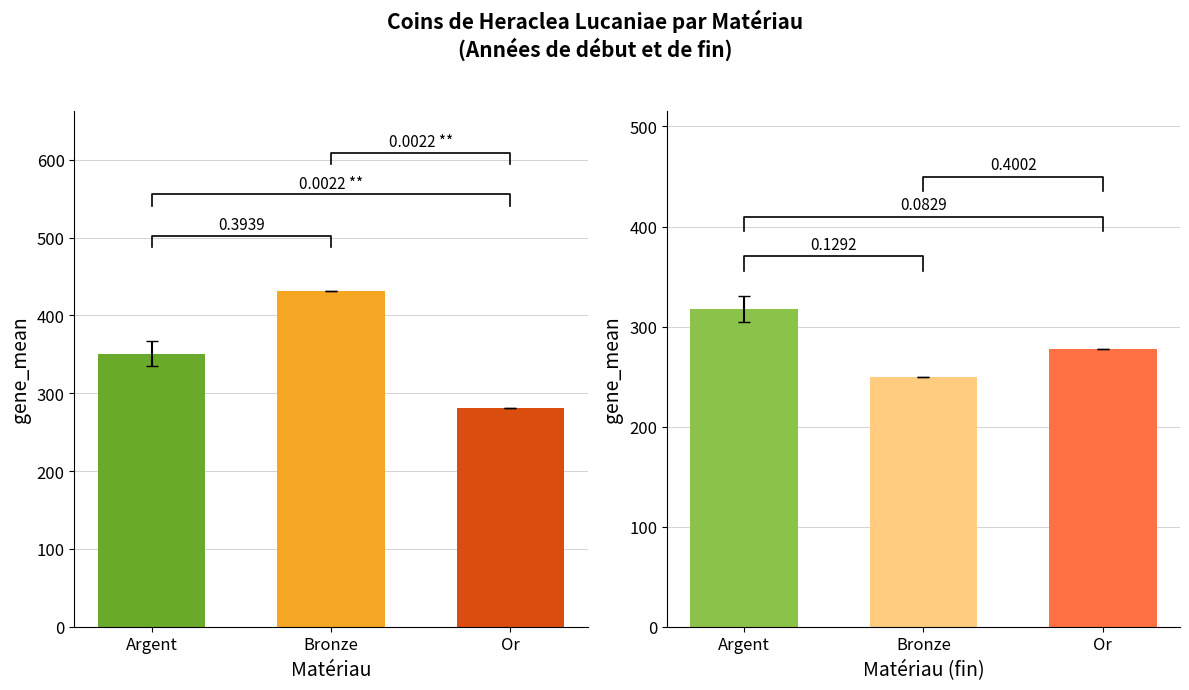

Reading left to right, extract all data points from this chart.

A partir de l'annee: 350.5	432.0	281.0
Jusqu'à l'annee: 317.4	250.0	278.0